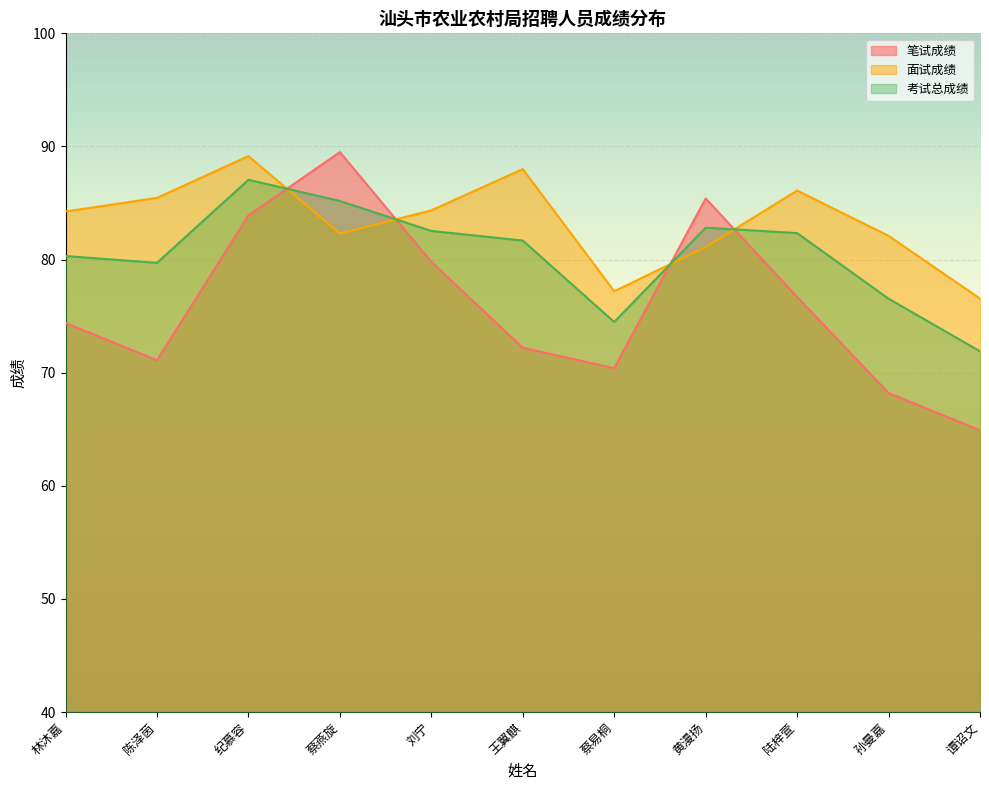

What is the value of the 笔试成绩 point at the 7th from the left?

70.4